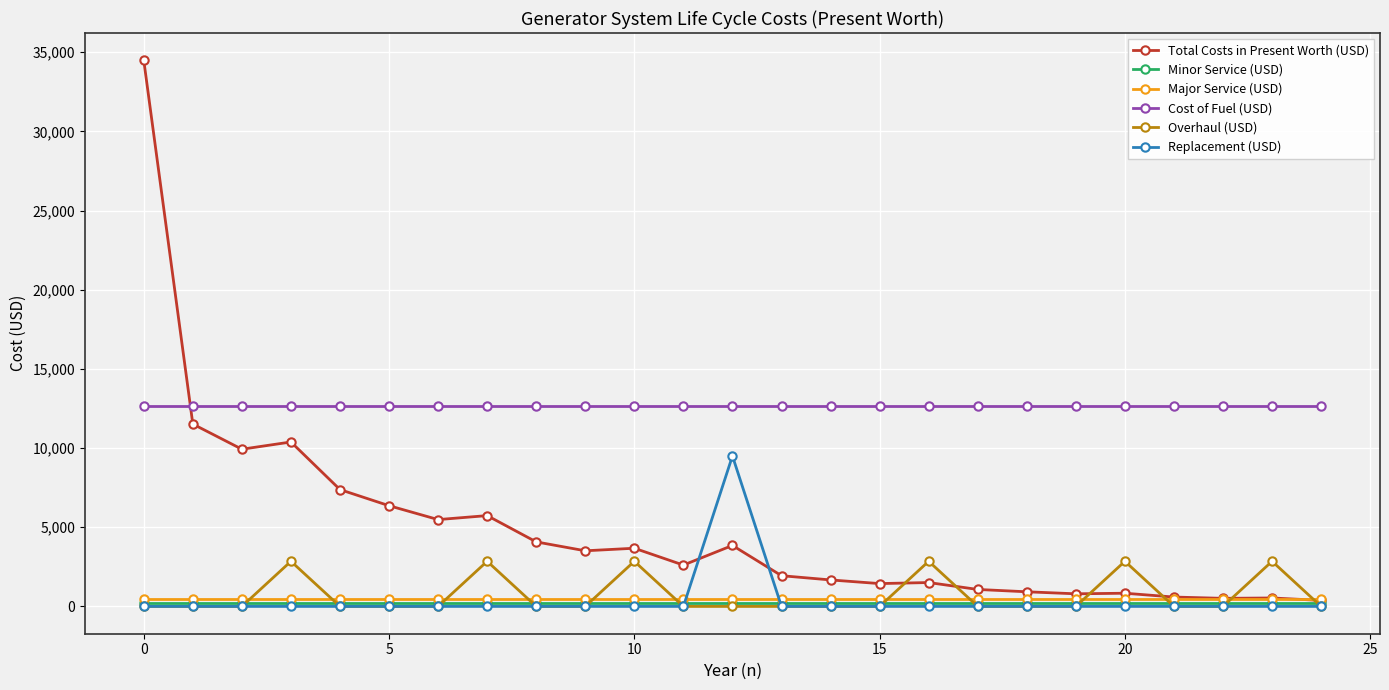

Which series has the widest spread of values?

Total Costs in Present Worth (USD)